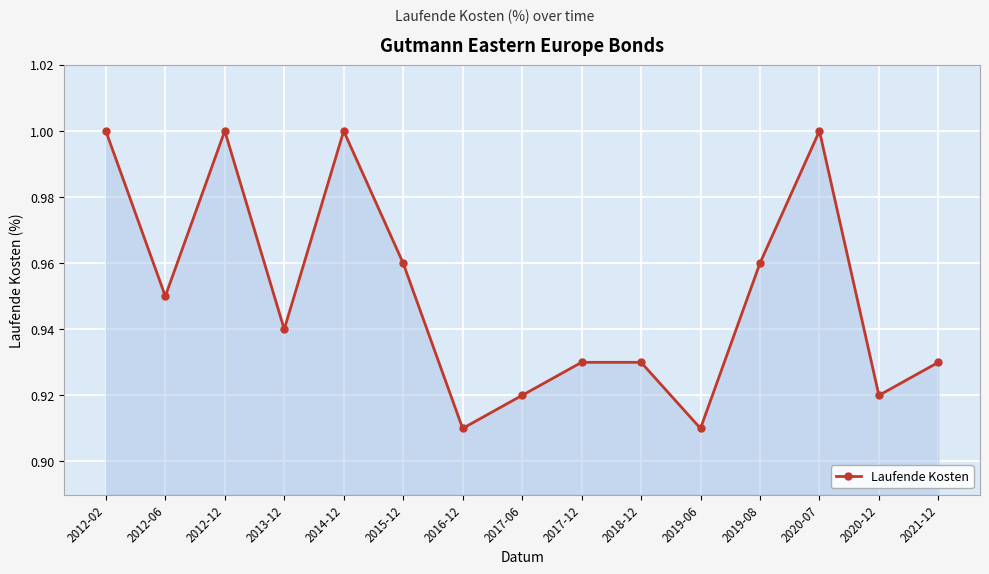

What is the difference between the second highest and minimum values?

0.1